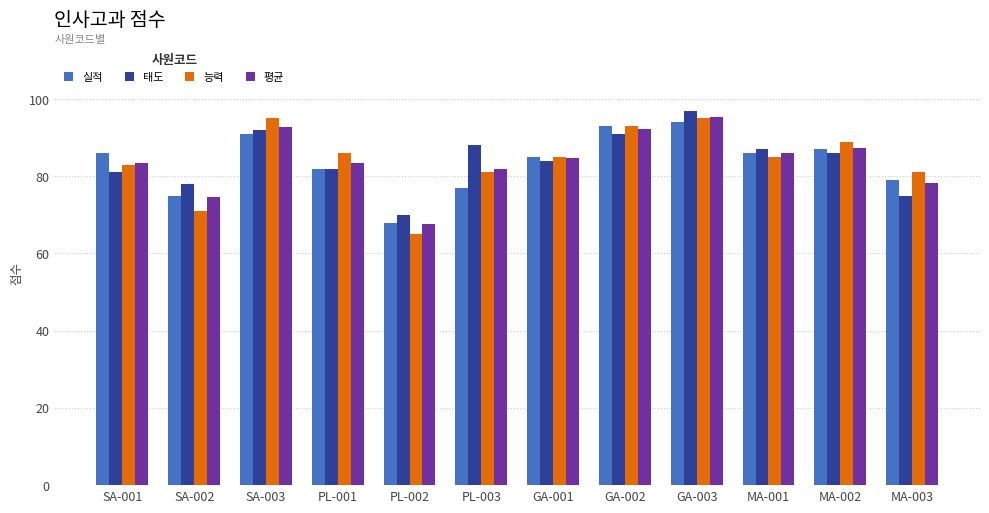

The value of 평균 at MA-002 is 87.3. True or false?

True